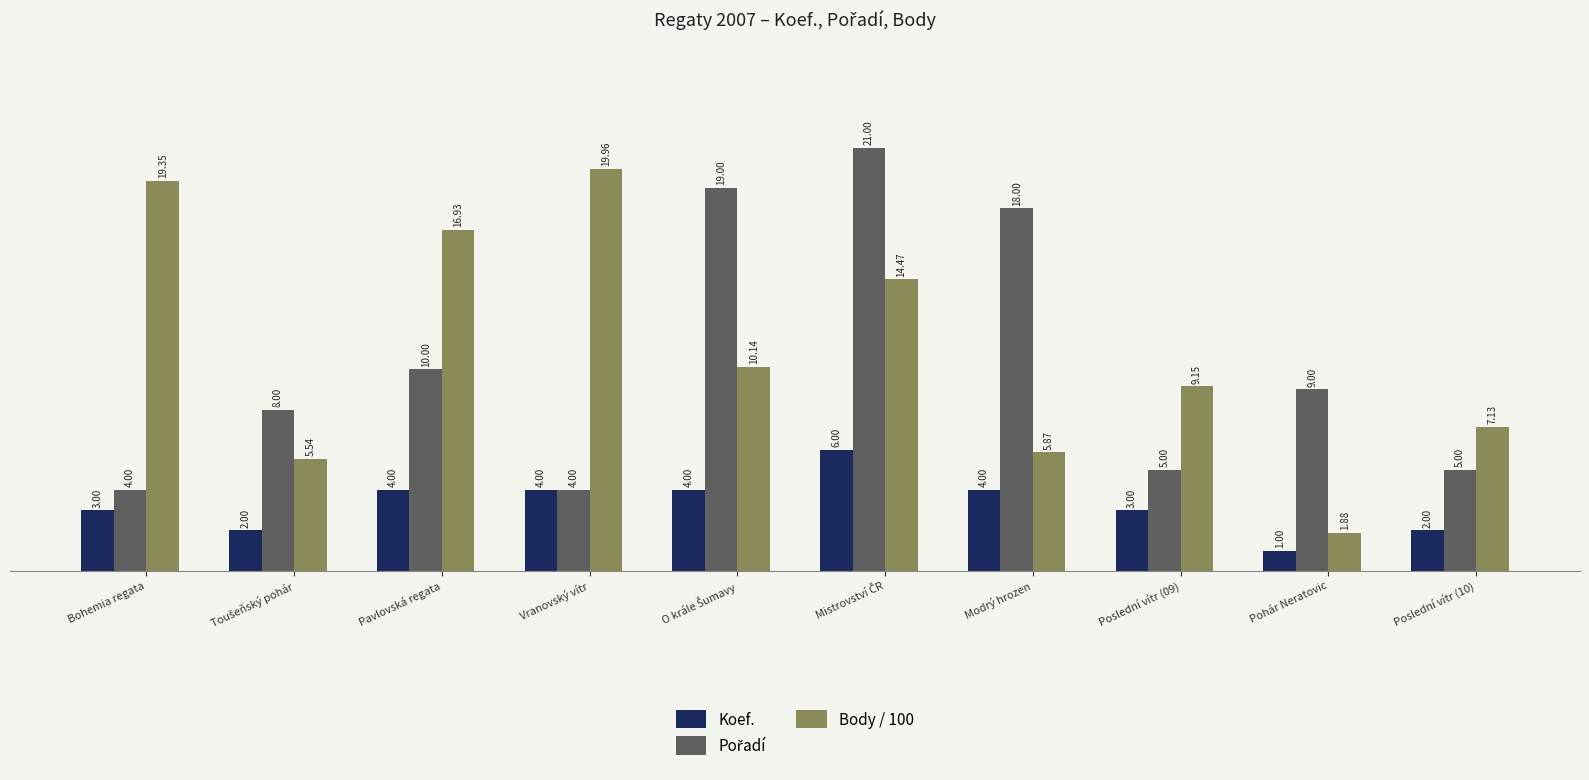

What is the average value of the Koef. series?

3.3